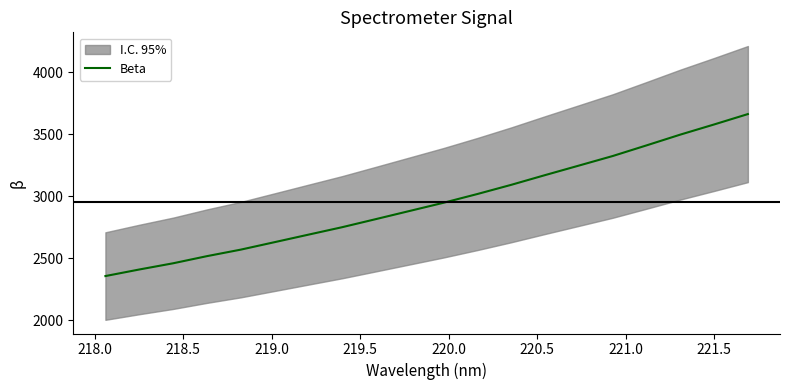

What is the maximum value for Beta?

3663.1